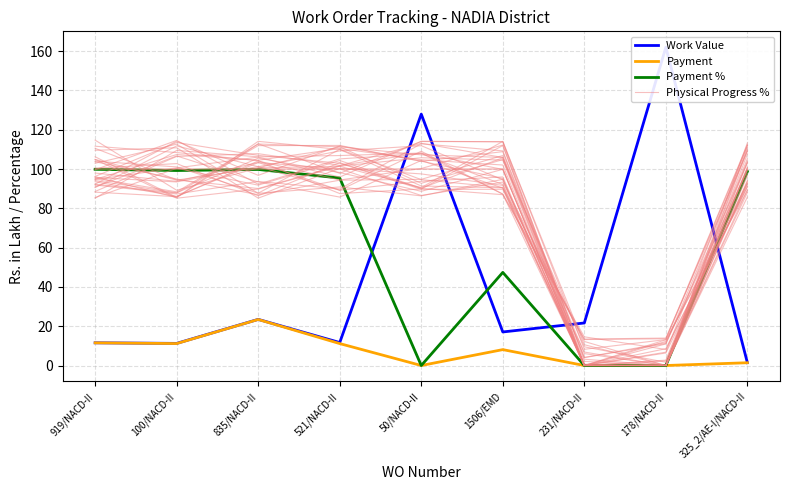

How many interior local peaks does the Payment series have?

2